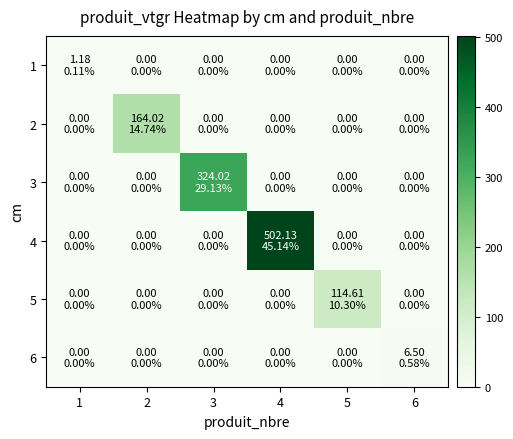

What is the maximum value shown in the chart?

502.1